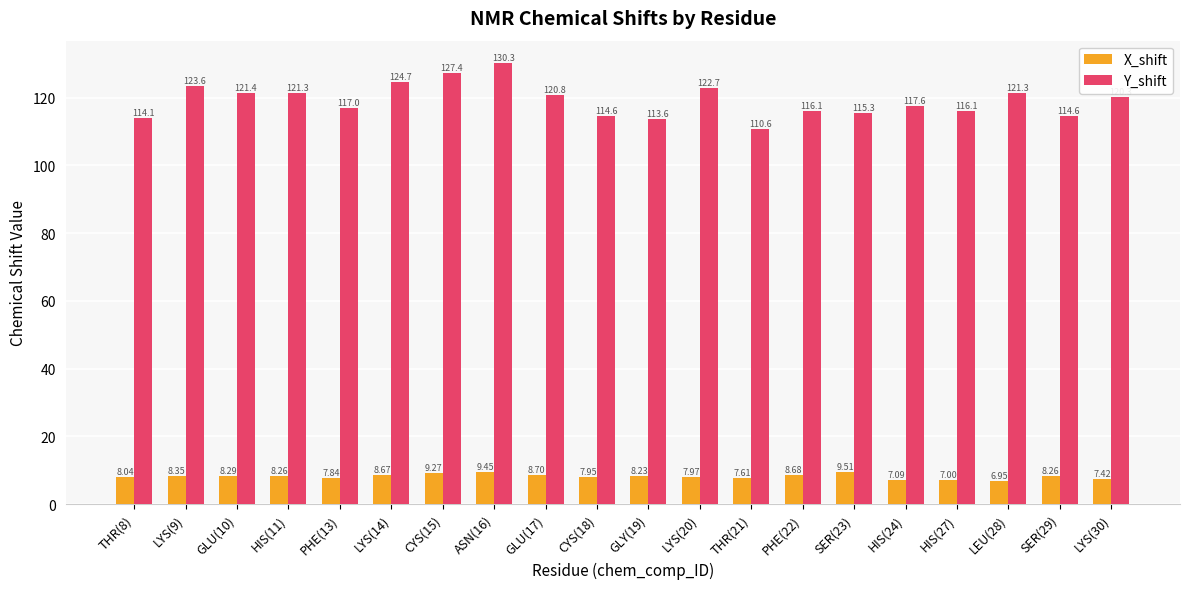

Rank the series by their average value, from lowest to highest.

X_shift, Y_shift